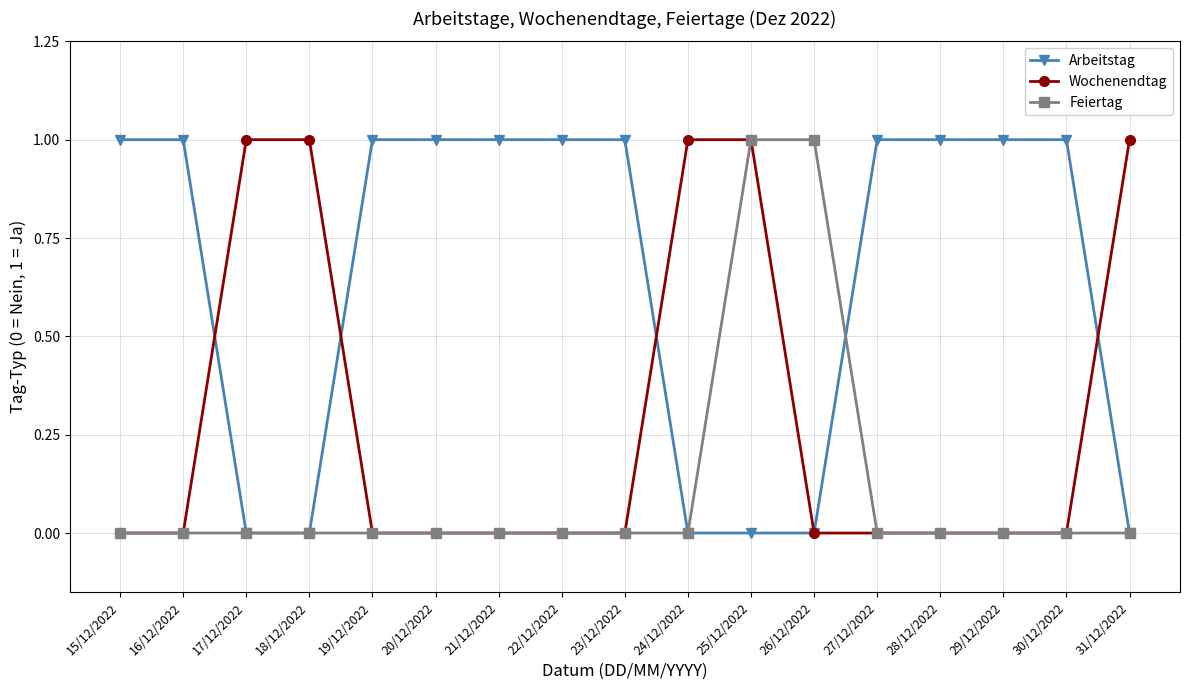

Reading right to left, extract all data points from this chart.

Arbeitstag: 31/12/2022=0	30/12/2022=1	29/12/2022=1	28/12/2022=1	27/12/2022=1	26/12/2022=0	25/12/2022=0	24/12/2022=0	23/12/2022=1	22/12/2022=1	21/12/2022=1	20/12/2022=1	19/12/2022=1	18/12/2022=0	17/12/2022=0	16/12/2022=1	15/12/2022=1
Wochenendtag: 31/12/2022=1	30/12/2022=0	29/12/2022=0	28/12/2022=0	27/12/2022=0	26/12/2022=0	25/12/2022=1	24/12/2022=1	23/12/2022=0	22/12/2022=0	21/12/2022=0	20/12/2022=0	19/12/2022=0	18/12/2022=1	17/12/2022=1	16/12/2022=0	15/12/2022=0
Feiertag: 31/12/2022=0	30/12/2022=0	29/12/2022=0	28/12/2022=0	27/12/2022=0	26/12/2022=1	25/12/2022=1	24/12/2022=0	23/12/2022=0	22/12/2022=0	21/12/2022=0	20/12/2022=0	19/12/2022=0	18/12/2022=0	17/12/2022=0	16/12/2022=0	15/12/2022=0